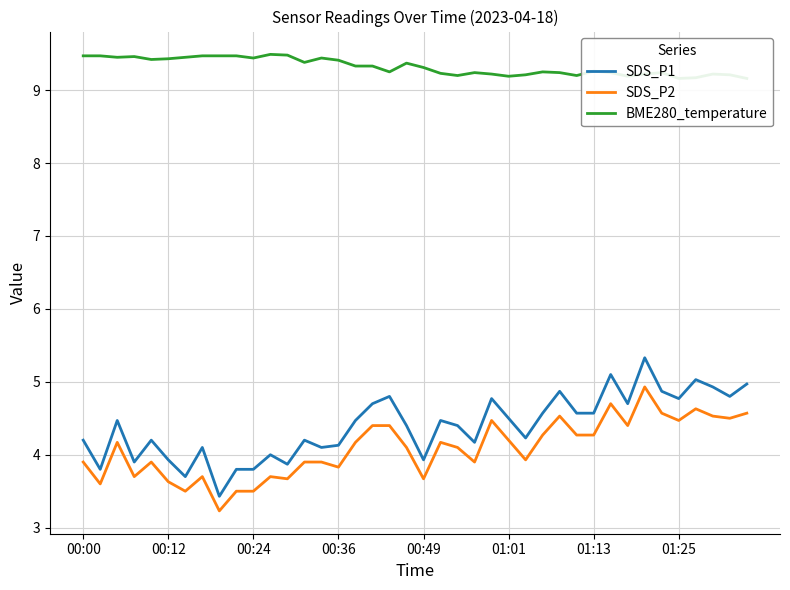

True or false: SDS_P1 and SDS_P2 cross at least once.

False